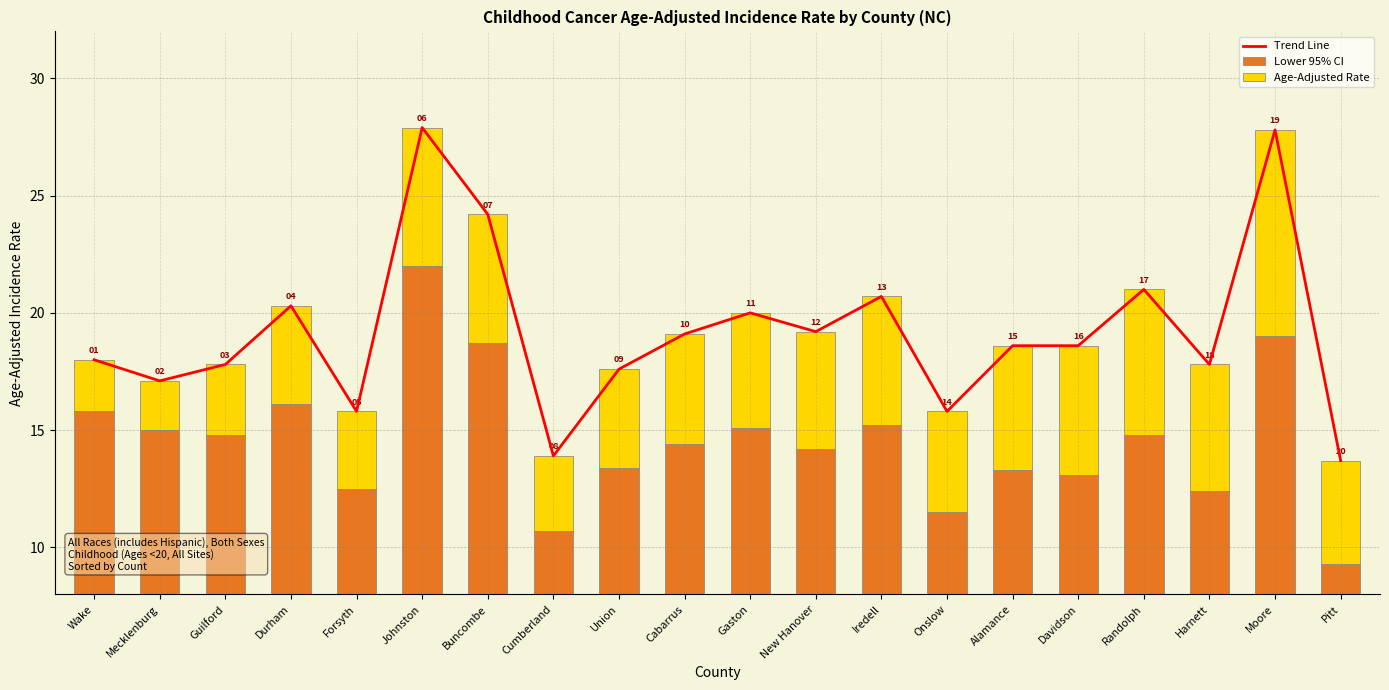

True or false: Trend Line has a value of 17.6 at Union.

True